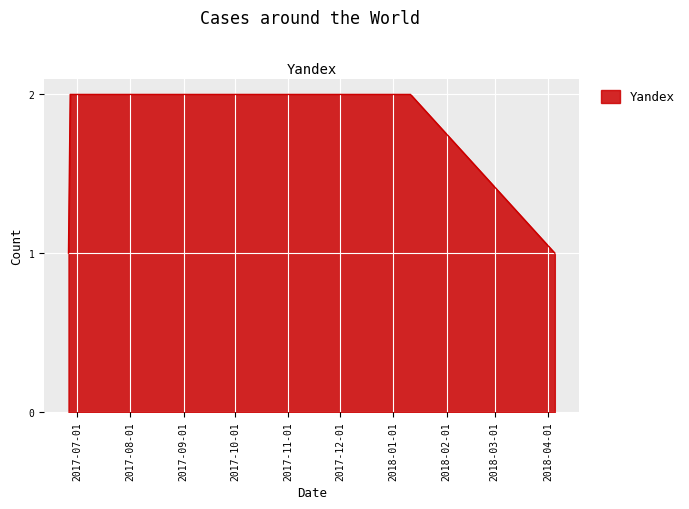

Reading right to left, what are all the values shown in this chart?

1	2	2	1